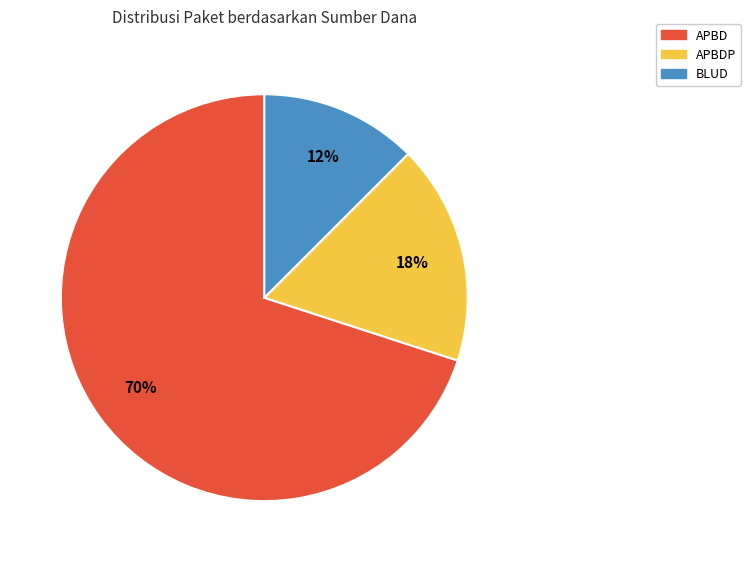

To the nearest percent, what is the average slice percentage?

33%